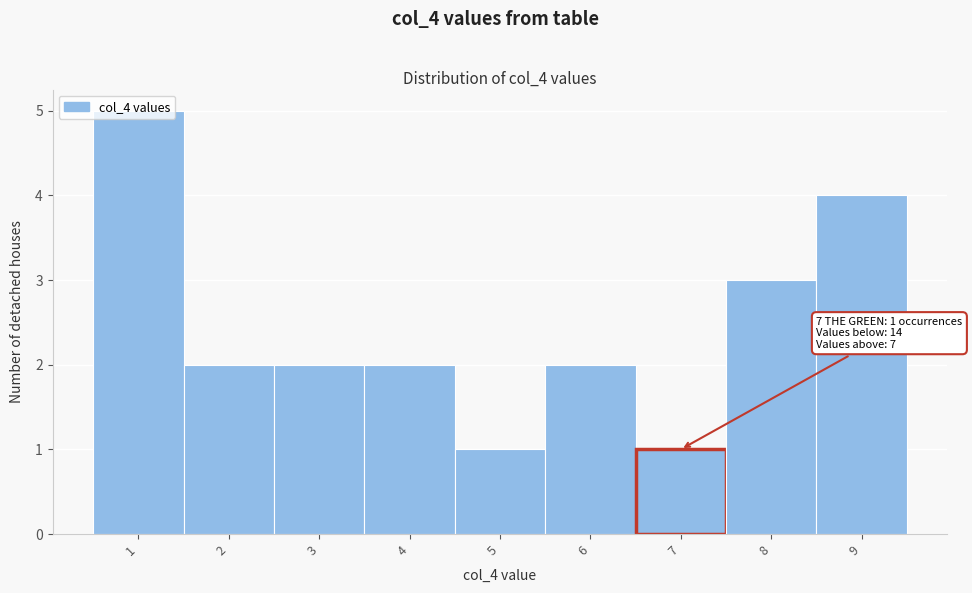

Over which range of the x-axis is the bar tallest?

0.5 to 1.5